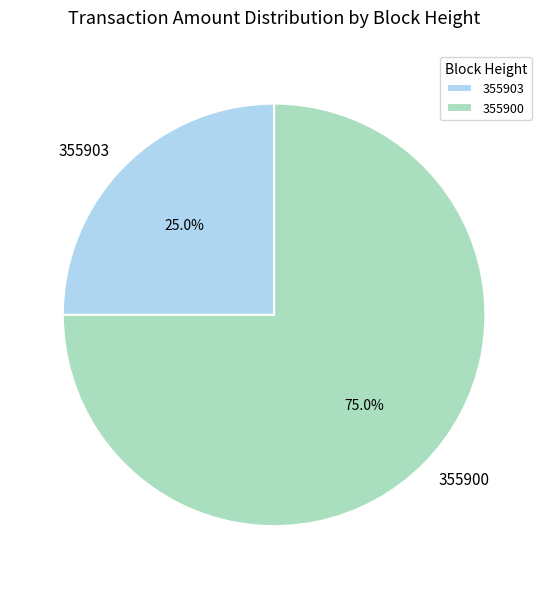

Which category has the smallest portion of the pie?

355903